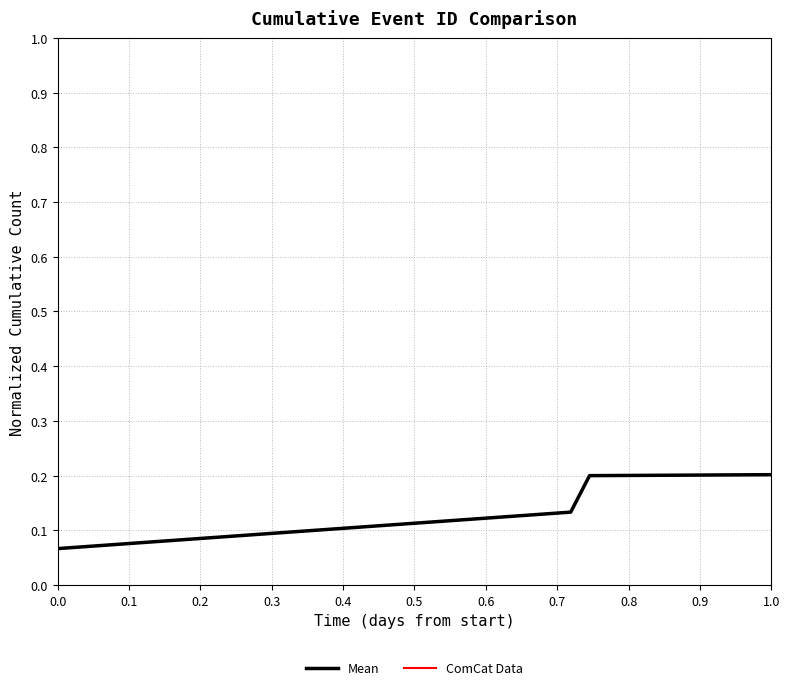

Does the chart have visible grid lines?

Yes